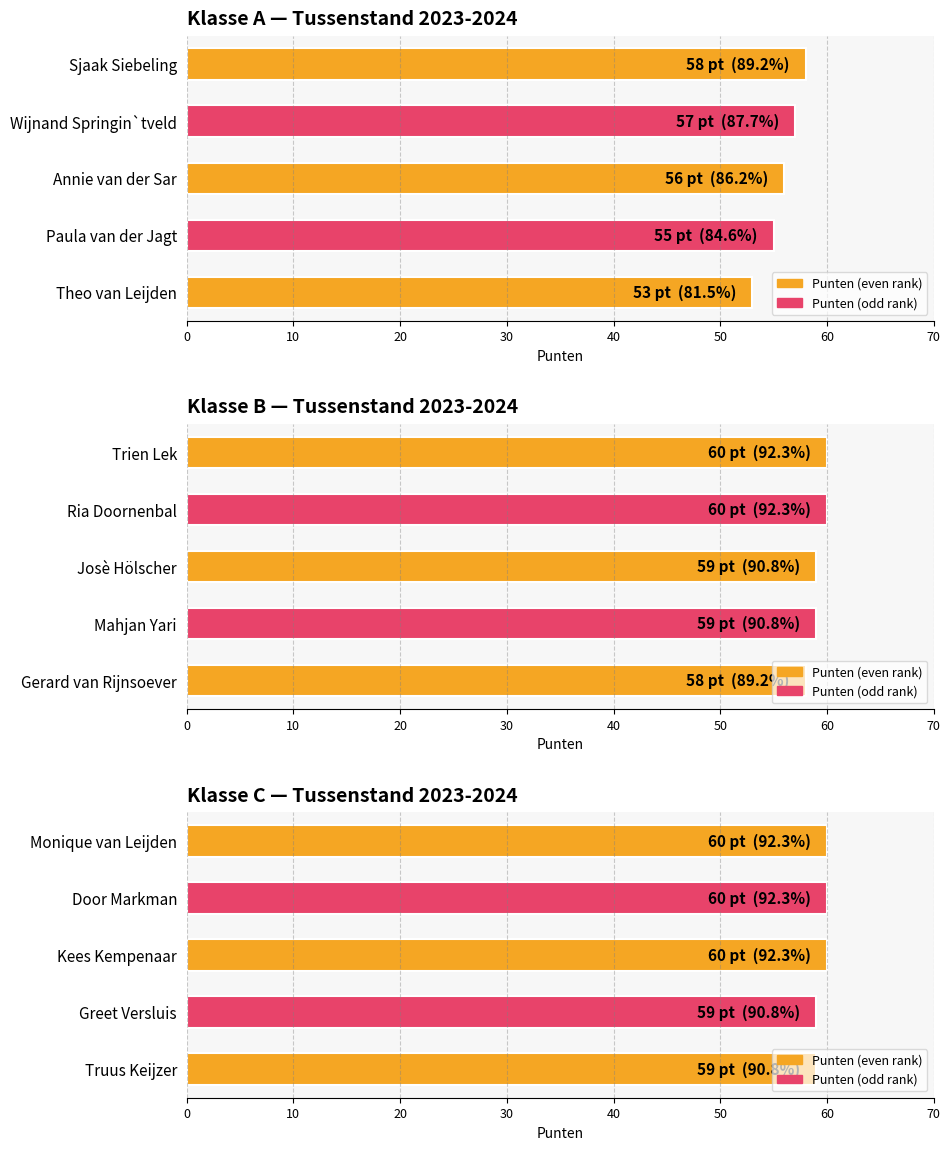

What is the value of the Klasse A — Tussenstand 2023-2024 bar at the 5th from the left?

53